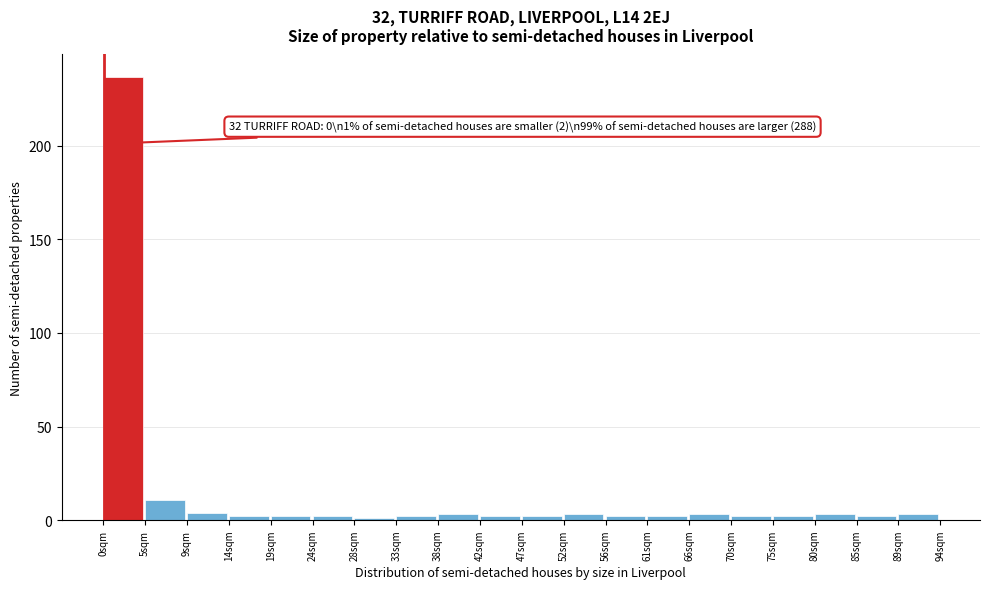

Over which range of the x-axis is the bar tallest?

0.0 to 4.7